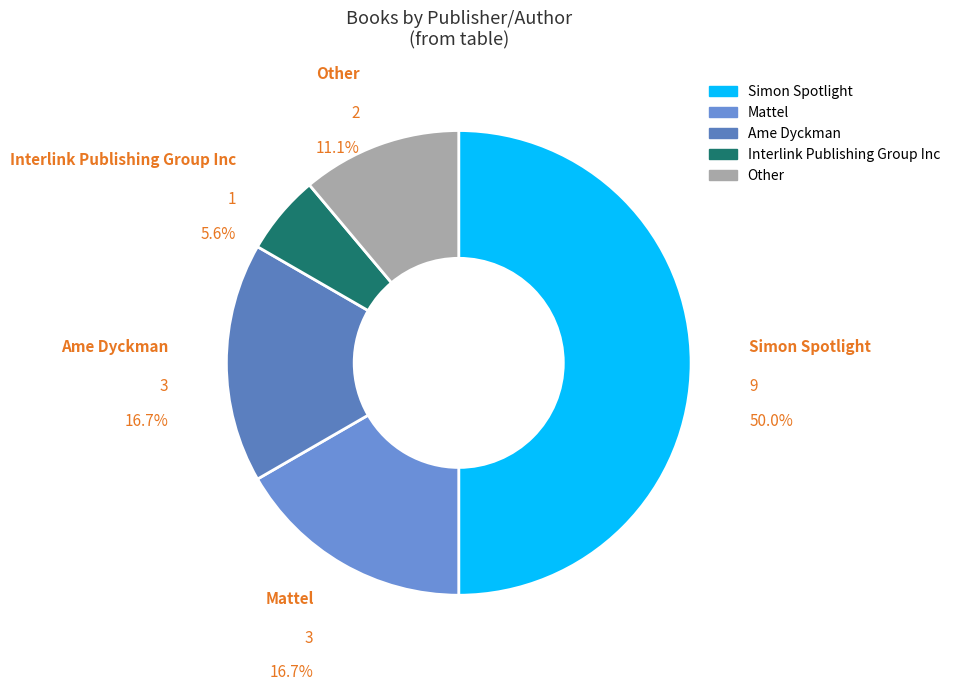

How many slices are in this pie chart?

5